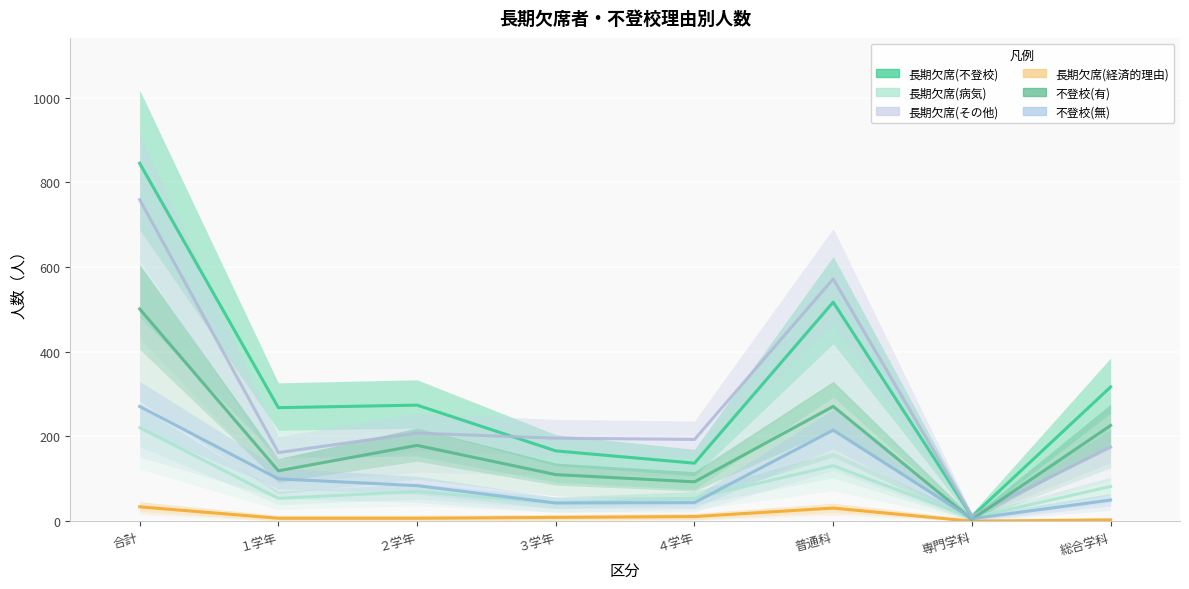

How many lines are shown in the chart?

6